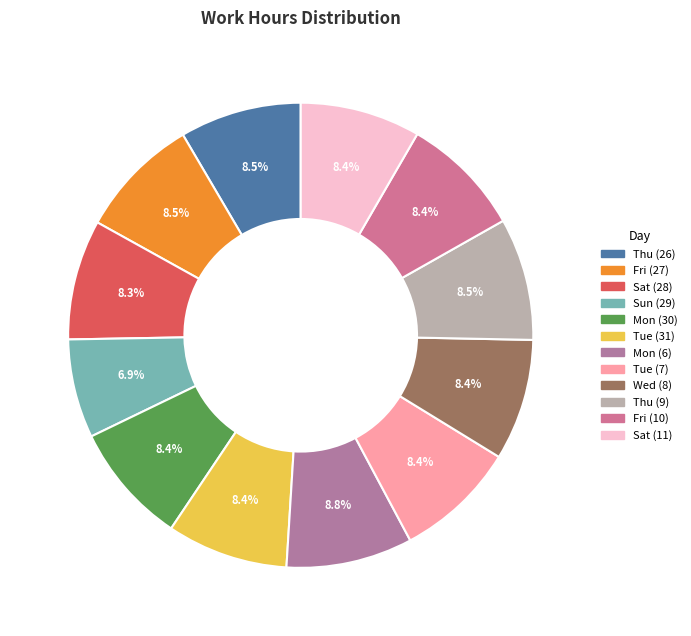

What is the change in value from Fri (27) to Tue (31)?

-0.1